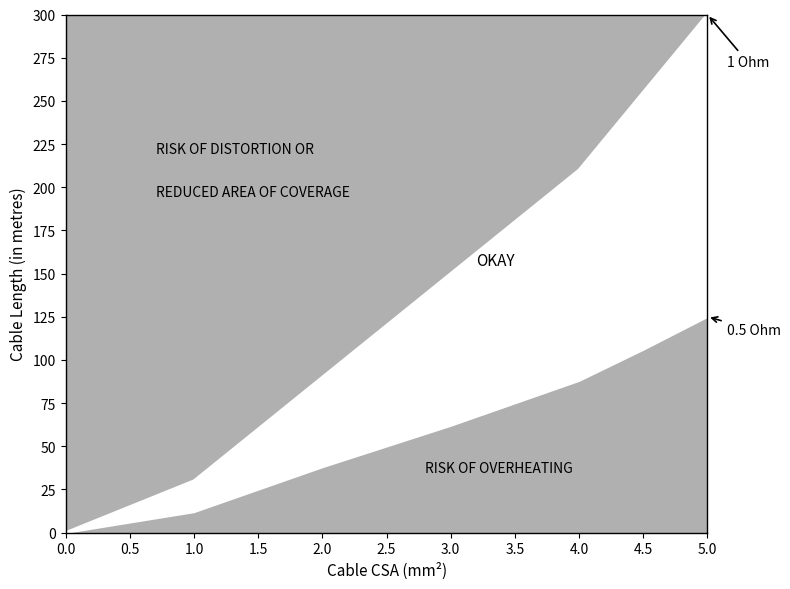

At which label does 1 Ohm first exceed 120?

3.0